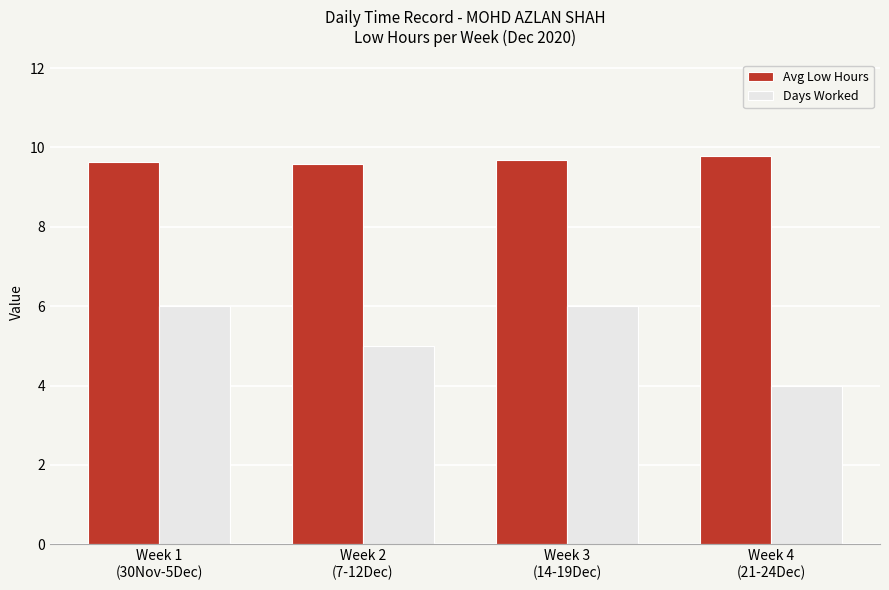

How many bars are there in each group?

2